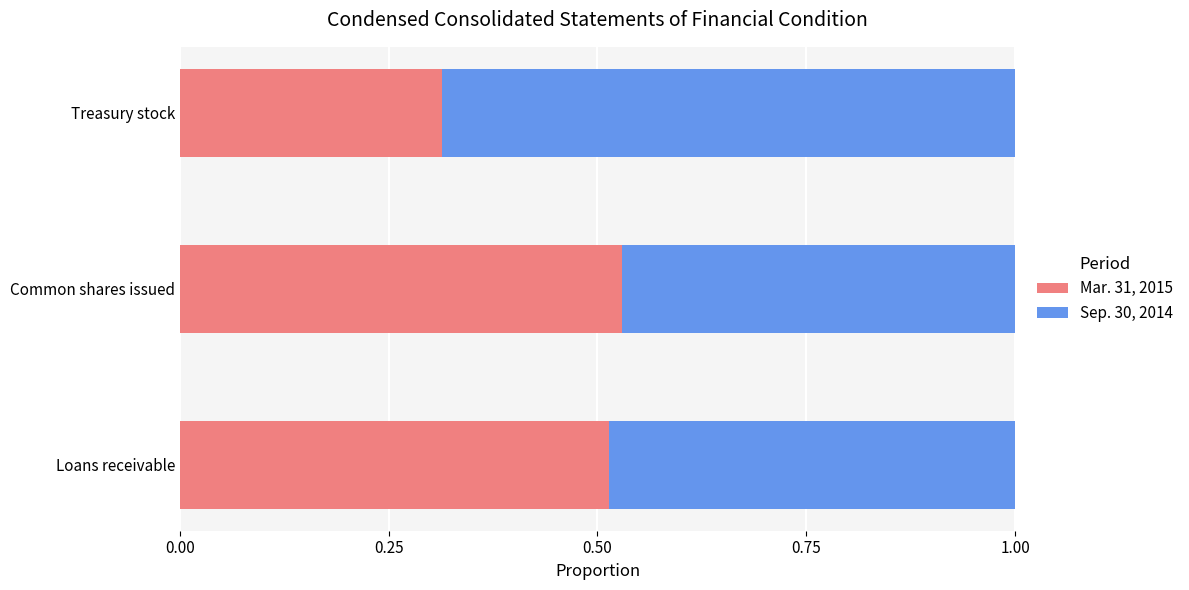

What is the total value across all series at Loans receivable?

1.0